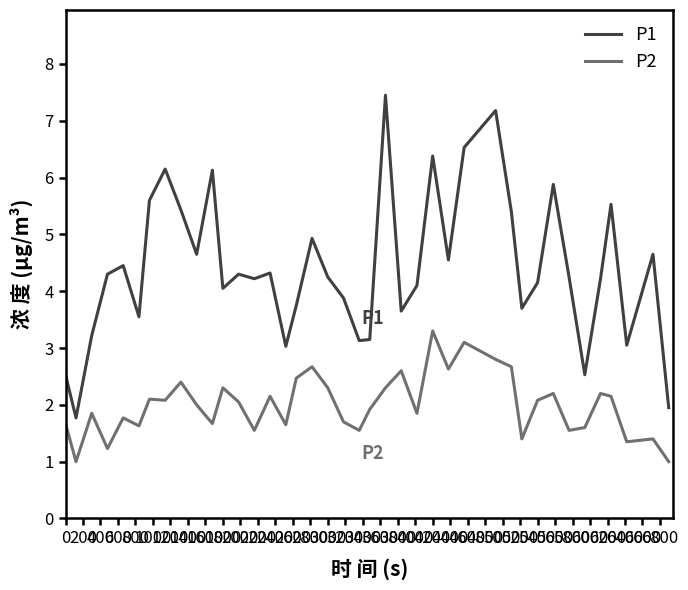

Which series has the largest total across all categories?

P1